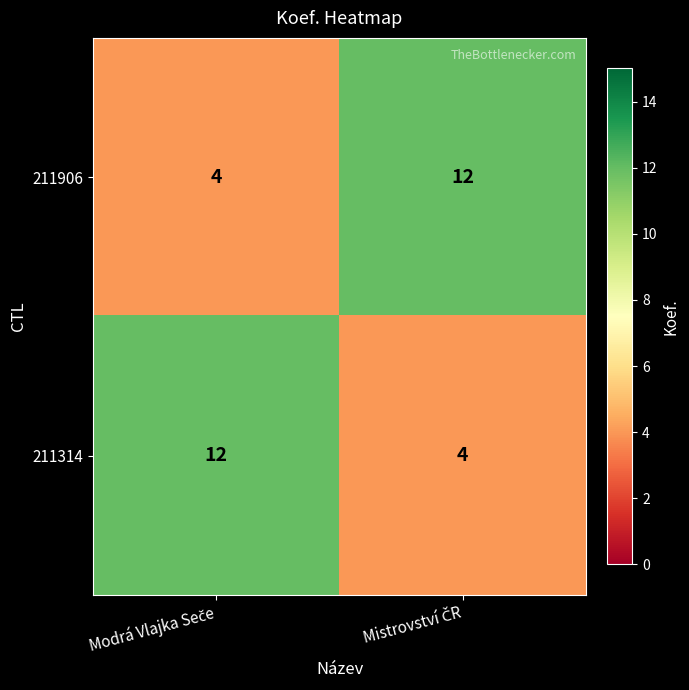

How many distinct data groups are displayed?

2